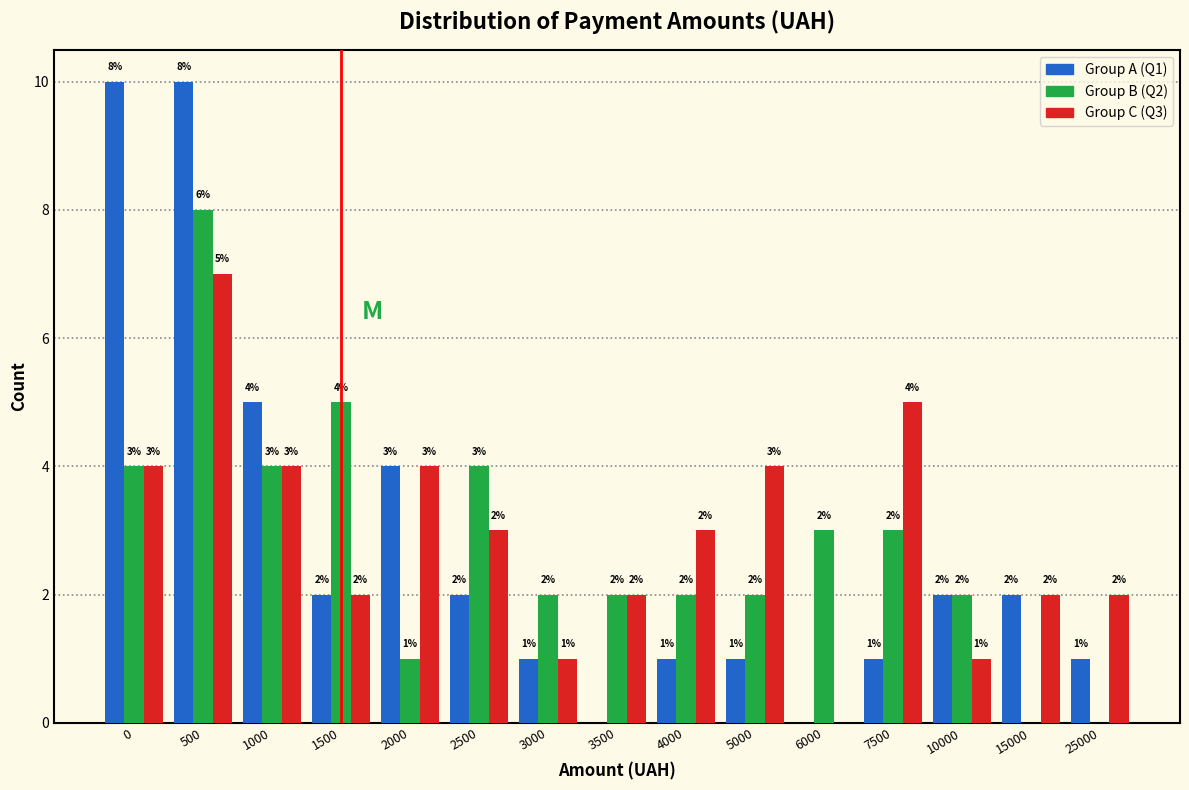

Reading left to right, extract all data points from this chart.

Group A: 0=10	500=10	1000=5	1500=2	2000=4	2500=2	3000=1	3500=0	4000=1	5000=1	6000=0	7500=1	10000=2	15000=2	25000=1
Group B: 0=4	500=8	1000=4	1500=5	2000=1	2500=4	3000=2	3500=2	4000=2	5000=2	6000=3	7500=3	10000=2	15000=0	25000=0
Group C: 0=4	500=7	1000=4	1500=2	2000=4	2500=3	3000=1	3500=2	4000=3	5000=4	6000=0	7500=5	10000=1	15000=2	25000=2